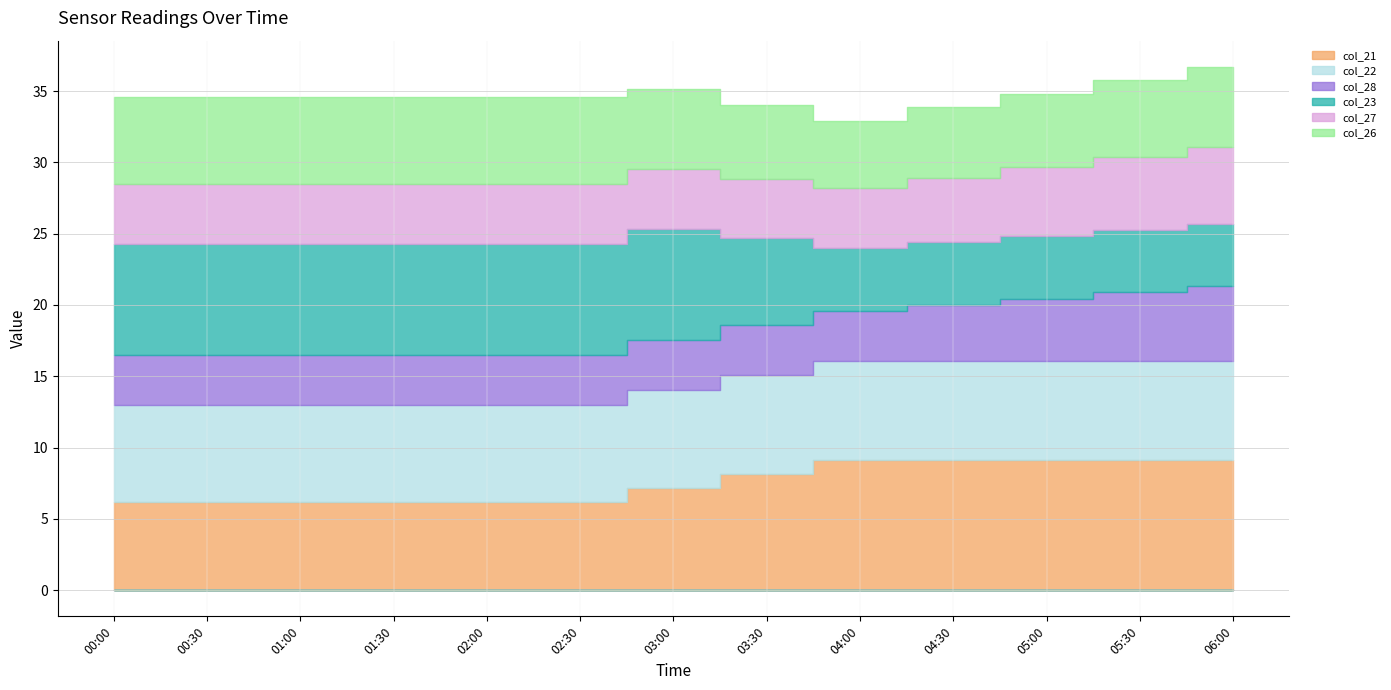

Which series has the largest total across all categories?

col_21